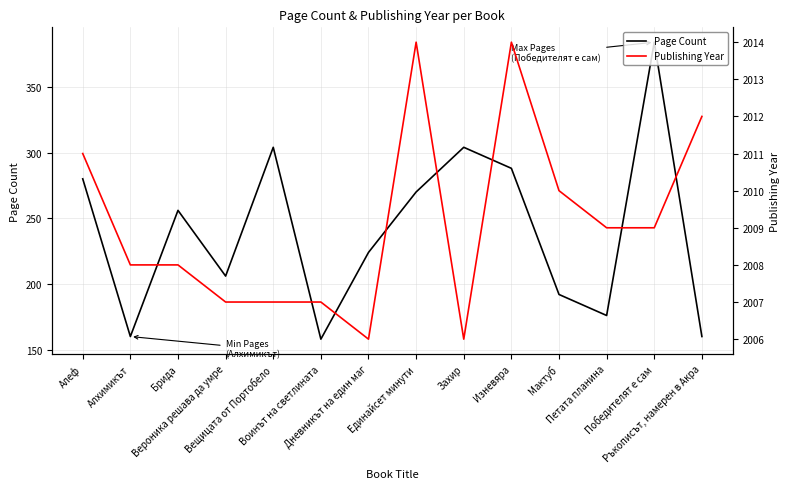

What is the difference between the maximum and minimum values in the Page Count series?

226